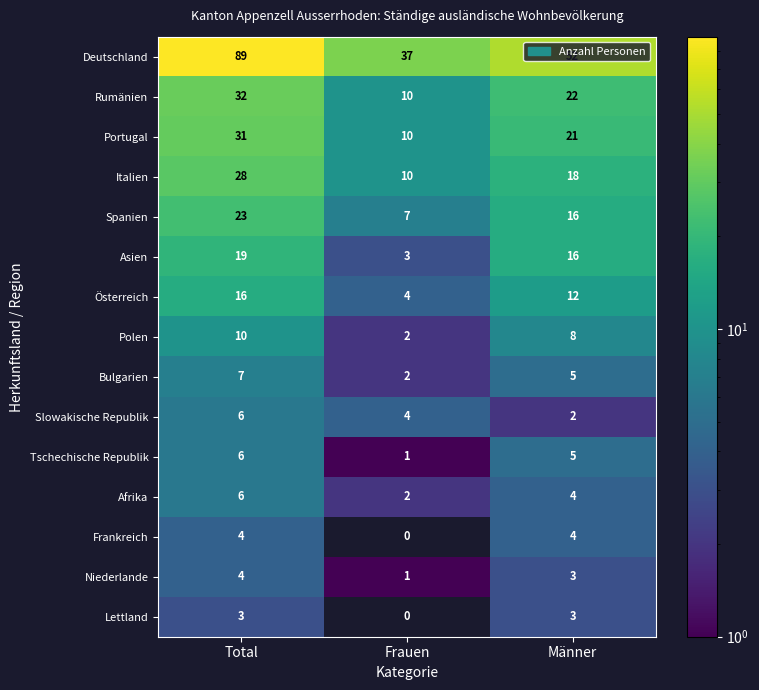

What is the sum of all Slowakische Republik values?

12